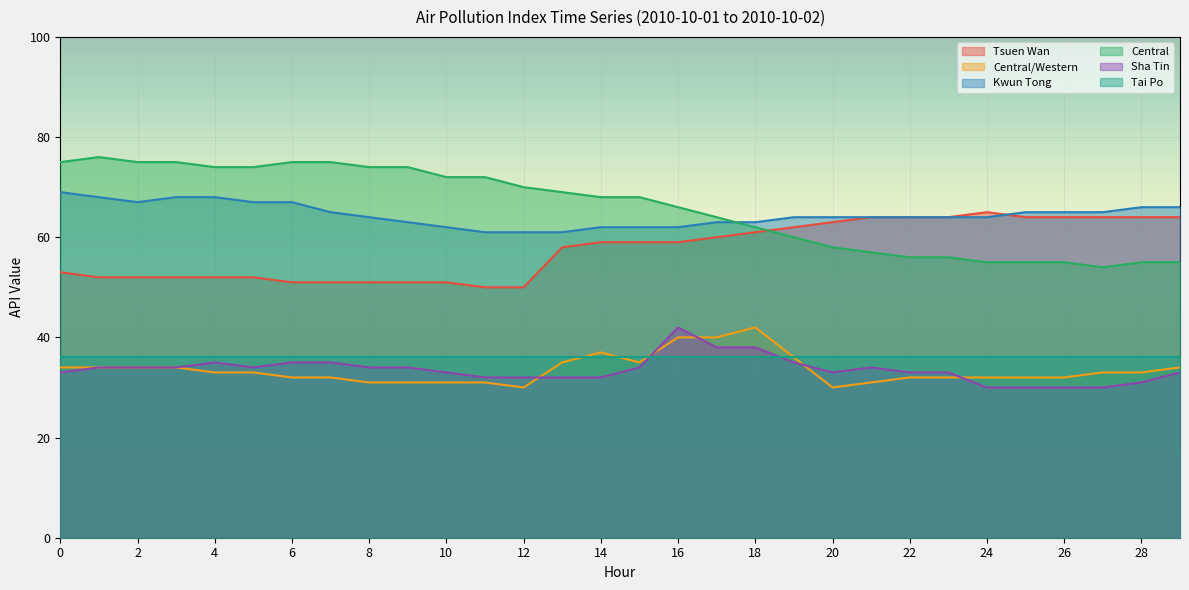

What is the difference between the maximum and minimum values in the Central/Western series?

12